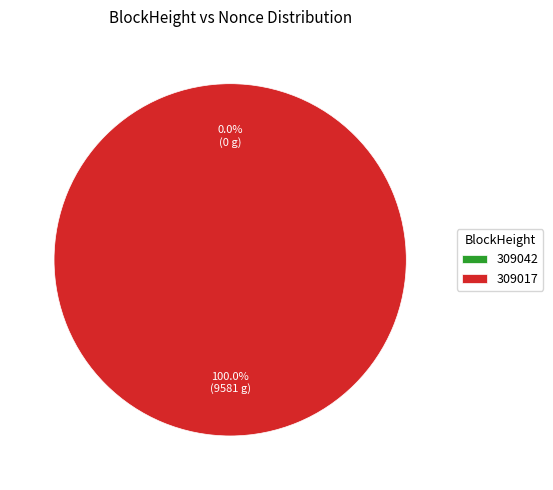

To the nearest percent, what is the combined percentage of 309017 and 309042?

100%